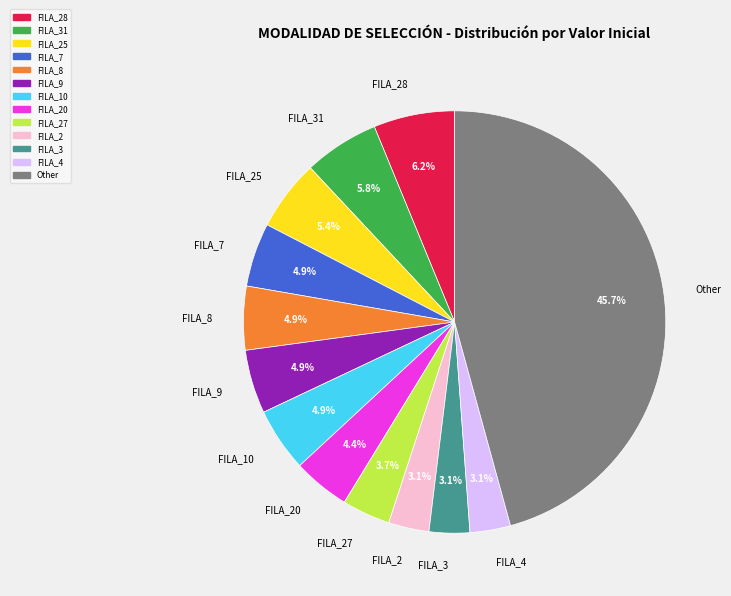

How many segments does this pie chart have?

13